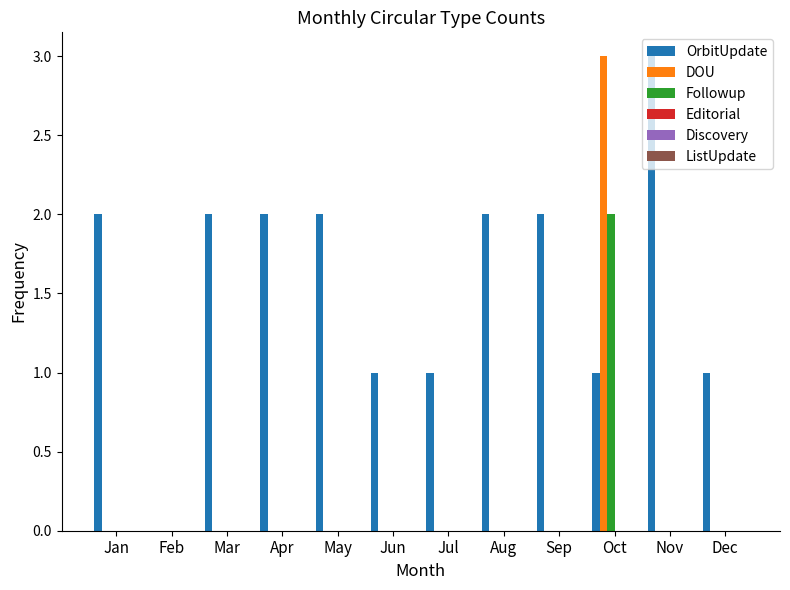

The value of OrbitUpdate at Dec is 1. True or false?

True